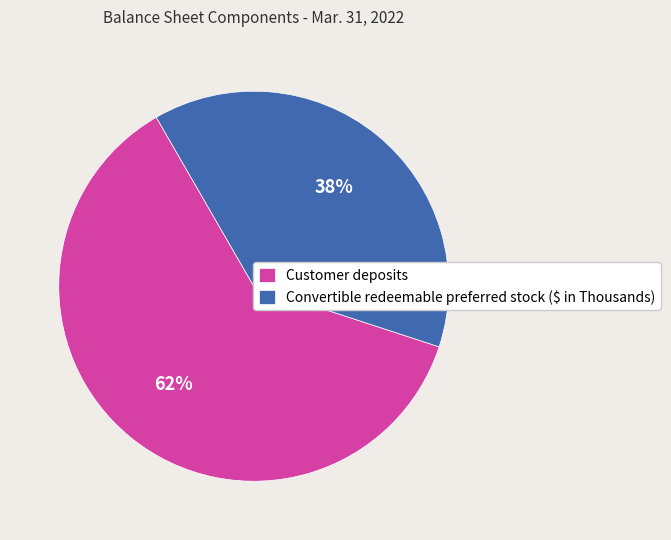

Is there a majority slice in this chart?

Yes